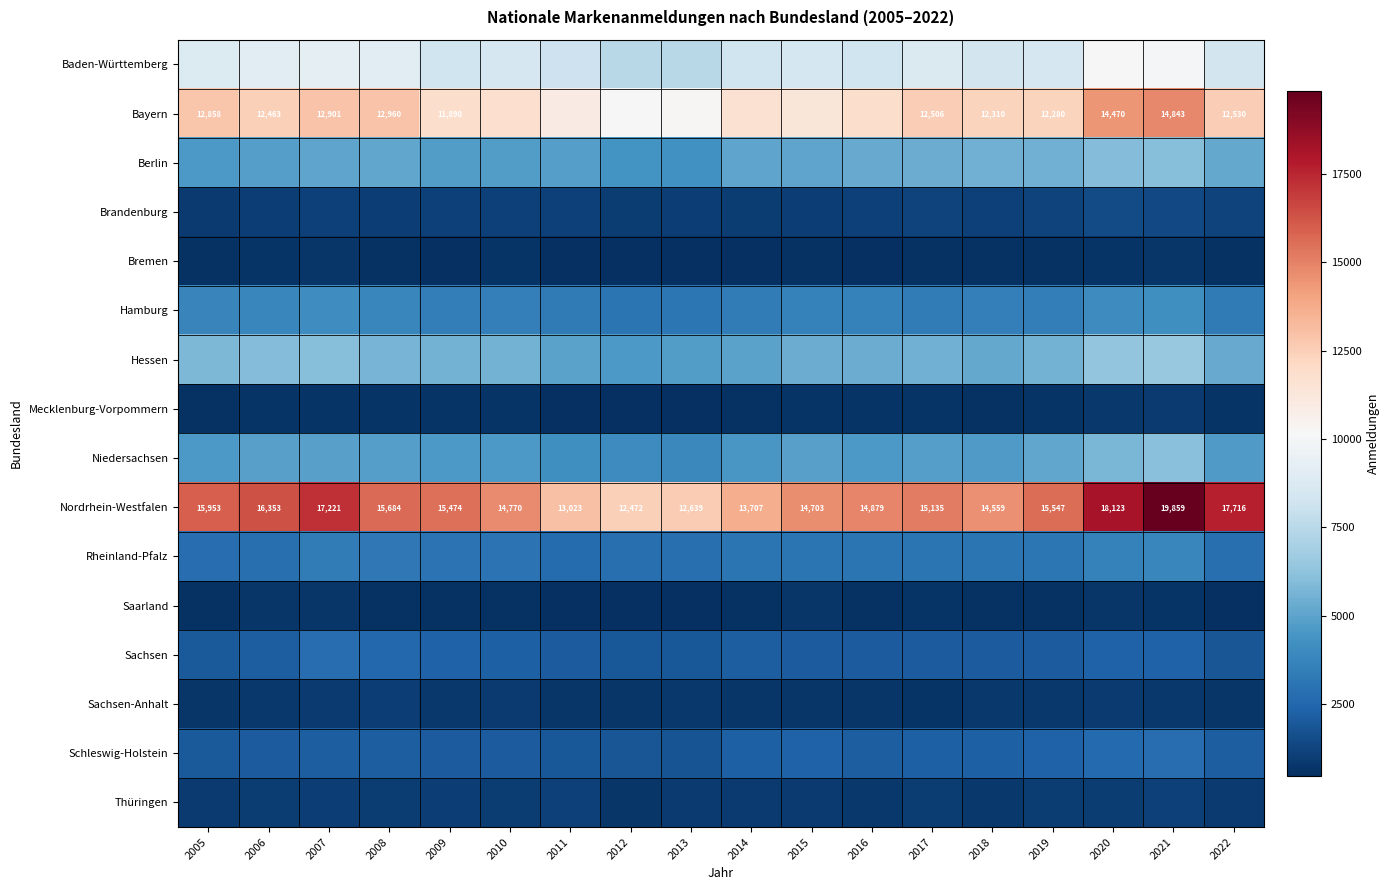

The Nordrhein-Westfalen series shows 15474 at 2009. True or false?

True